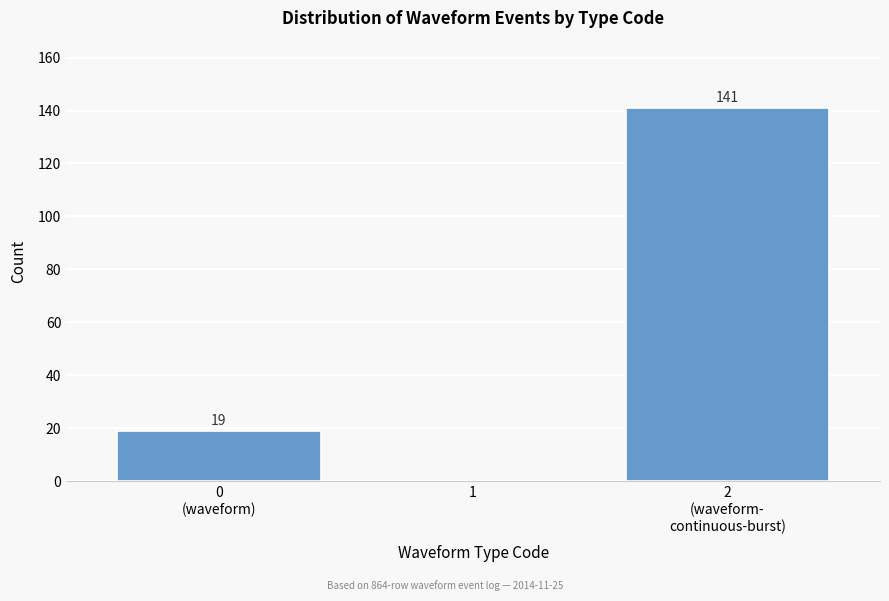

The chart shows a value of 0 at 1. True or false?

True